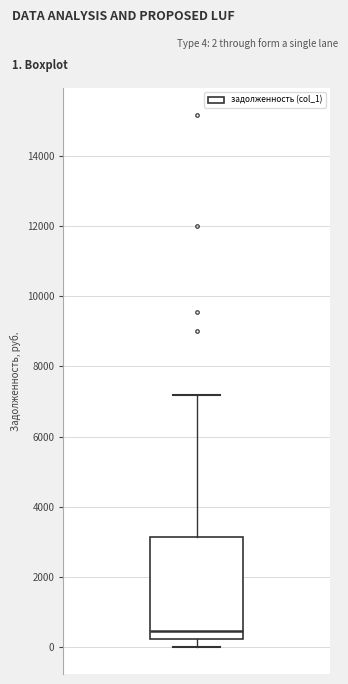

Read this box plot against the y-axis: the position of the median line, the range covered by the box, and the ends of both whiskers. The values are not printed on the chart, so give them approximately, as read against the axis.

median 400, box 200 to 3200, whiskers 0 to 7200